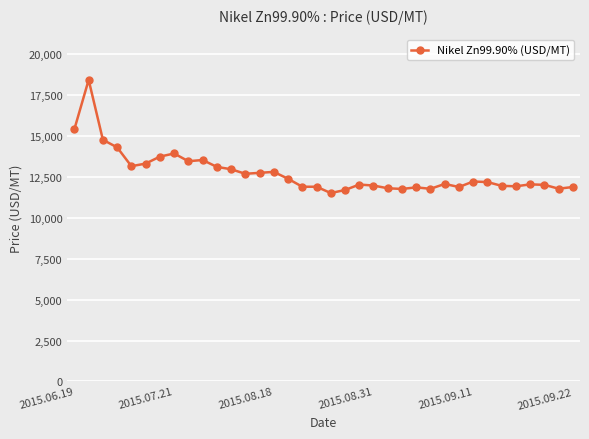

What is the value of the 15th point from the left?

12786.8